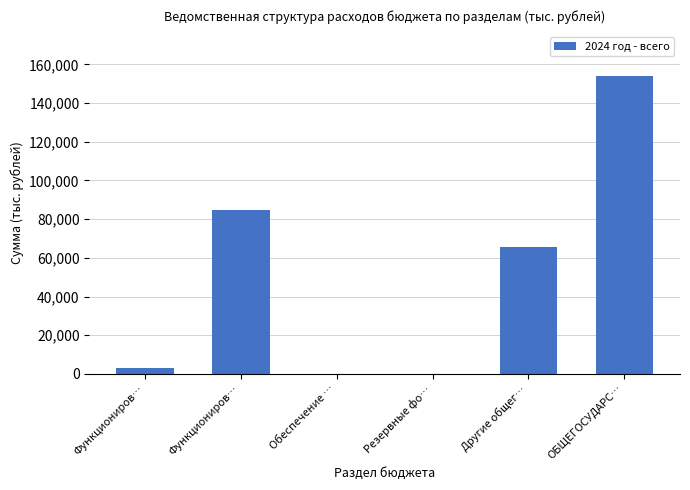

How many distinct data groups are displayed?

1